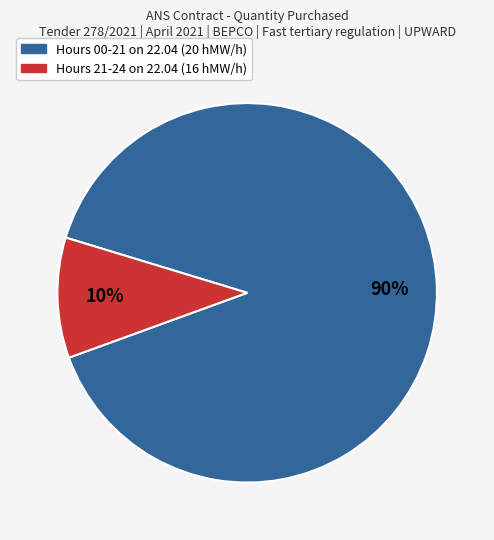

To the nearest percent, what is the average slice percentage?

50%